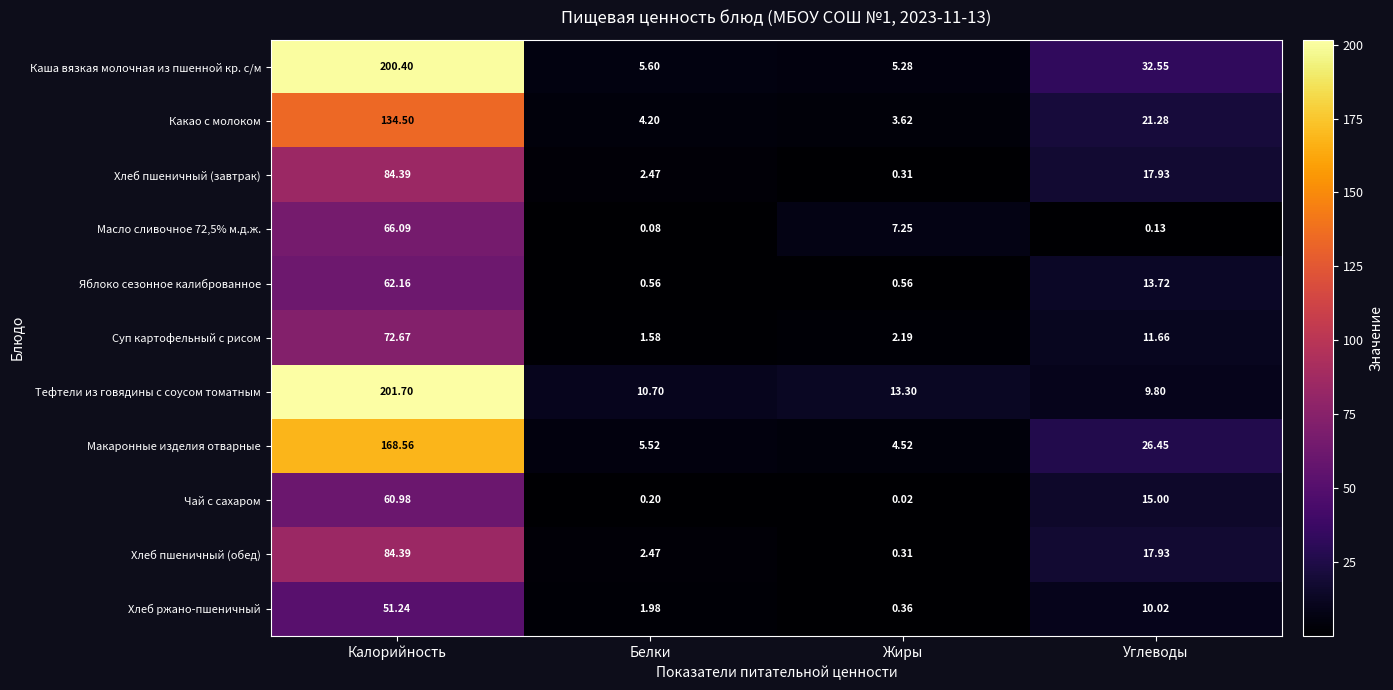

At which label does Чай с сахаром first exceed 15?

Калорийность